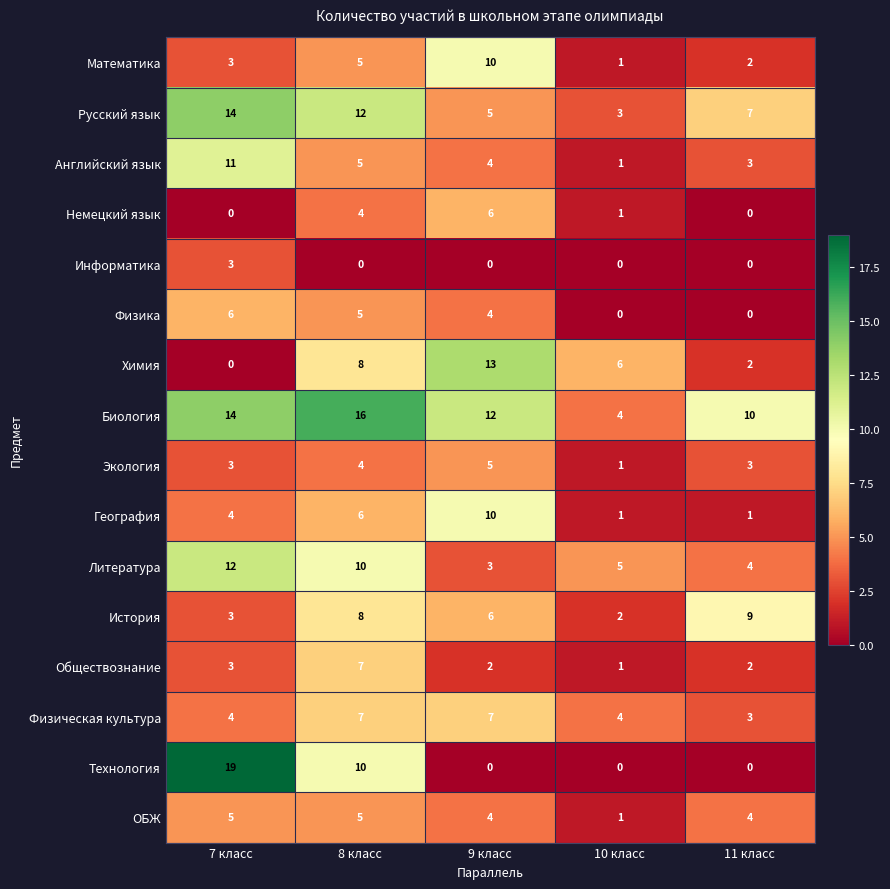

True or false: Обществознание has a value of 1 at 10 класс.

True